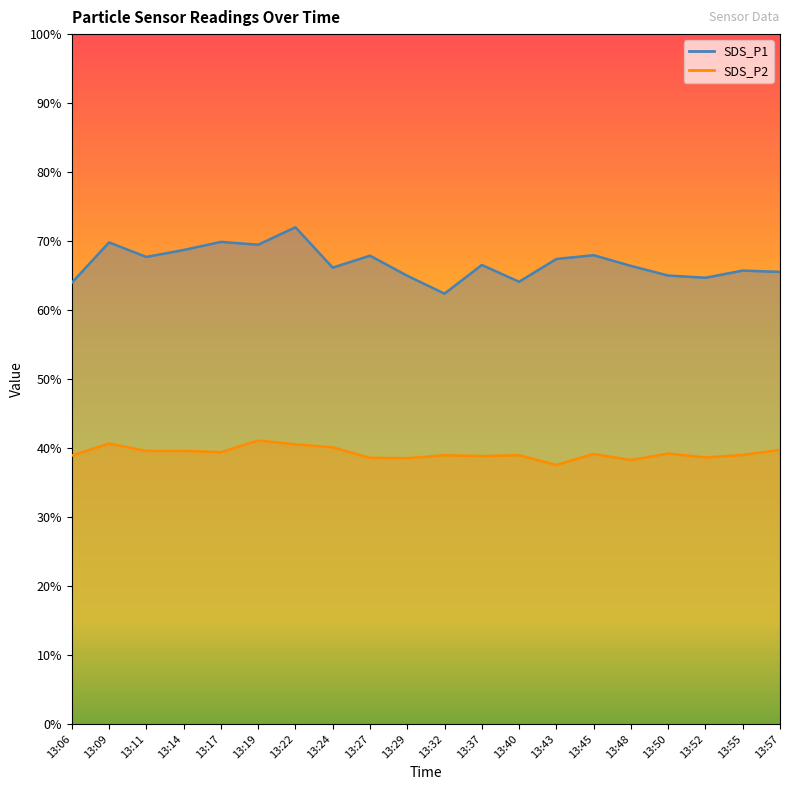

At 13:09, list the series in order from smallest to largest.

SDS_P2, SDS_P1